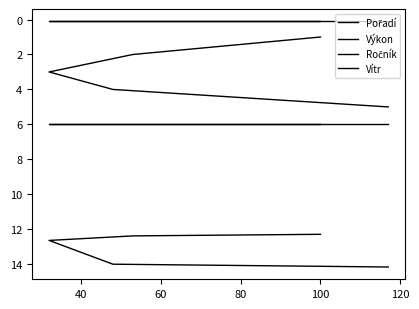

Which series has the largest range (max minus min)?

Pořadí